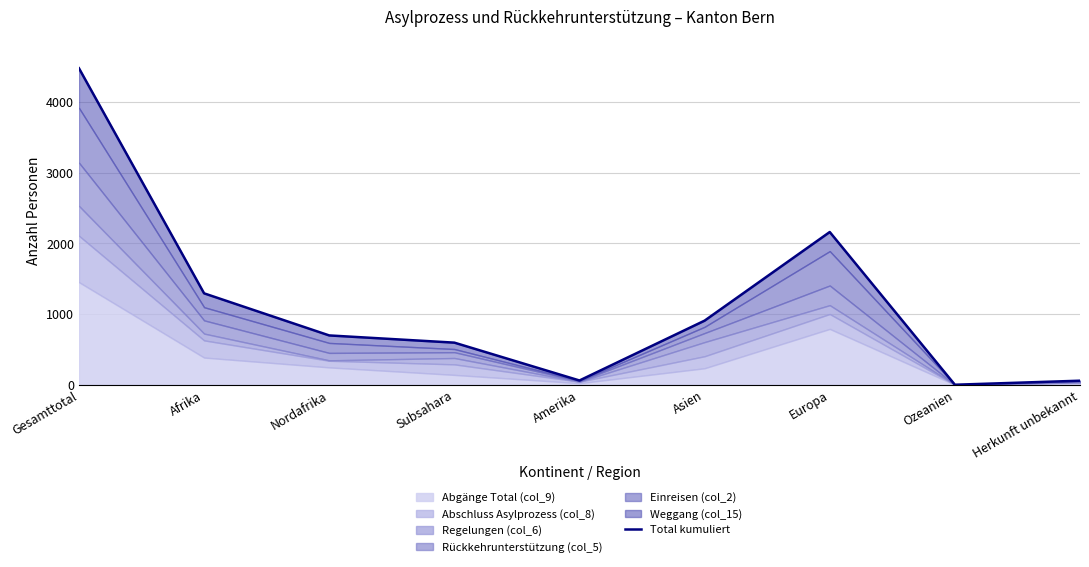

At which category does the data reach its first local peak?

Europa